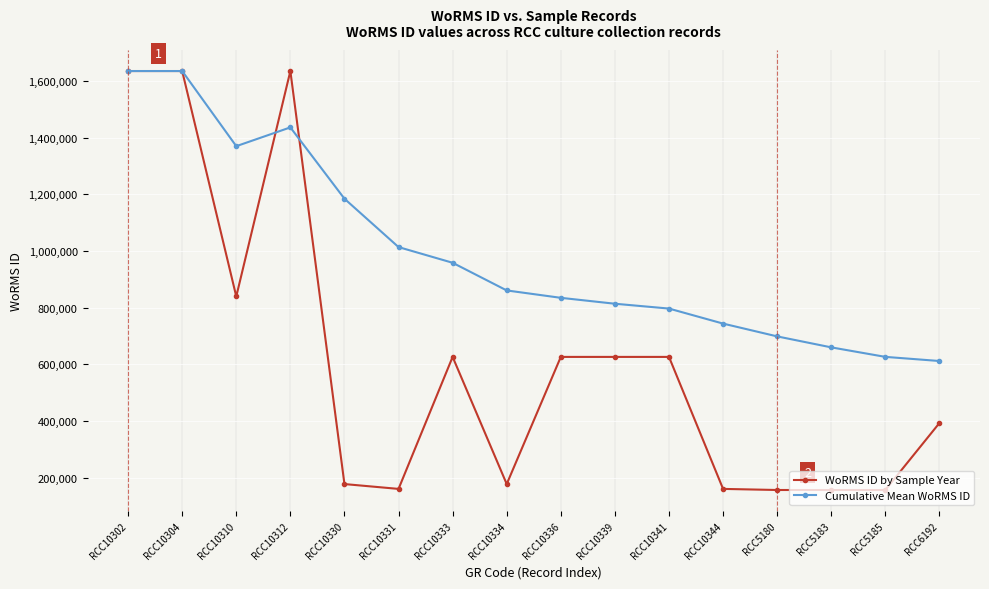

Which series has the largest range (max minus min)?

WoRMS ID by Sample Year